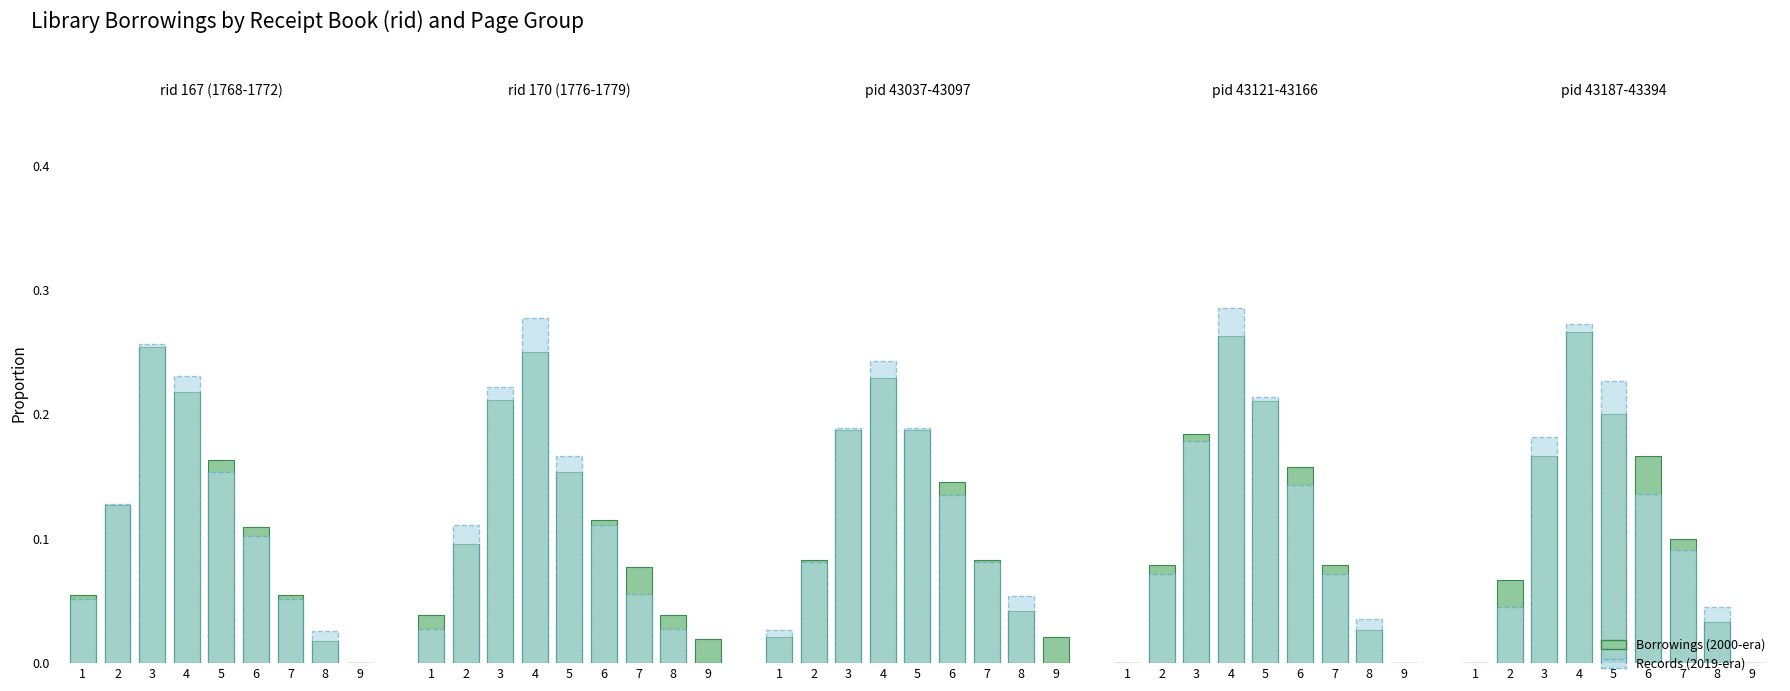

What is the value of the 2000 (Borrowings) bar at the 6th from the left?

0.2